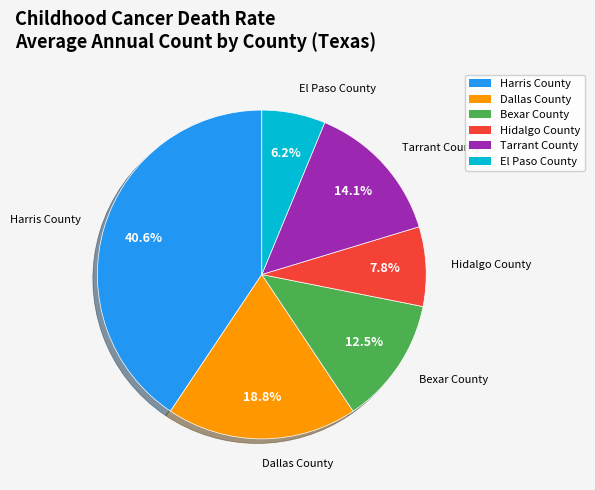

To the nearest percent, what percentage of the pie is Tarrant County?

14%